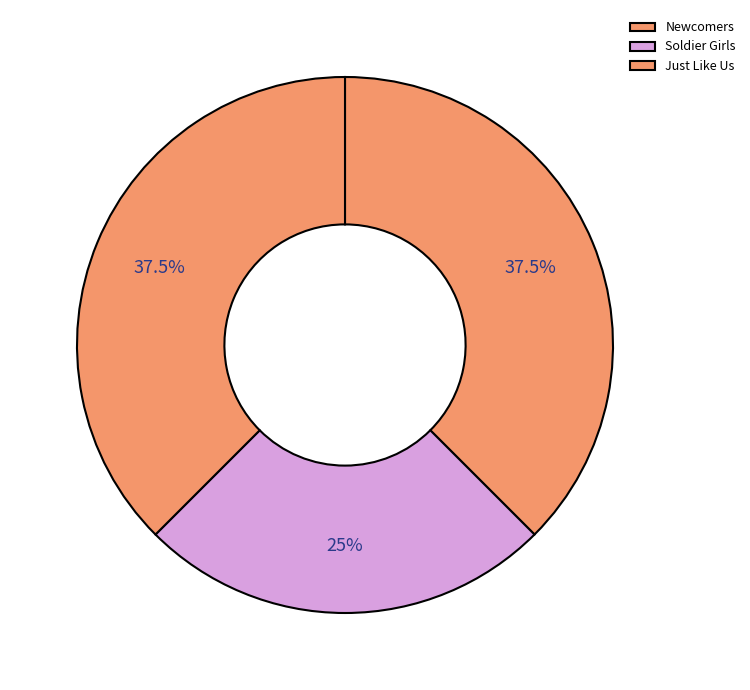

How many segments does this pie chart have?

3